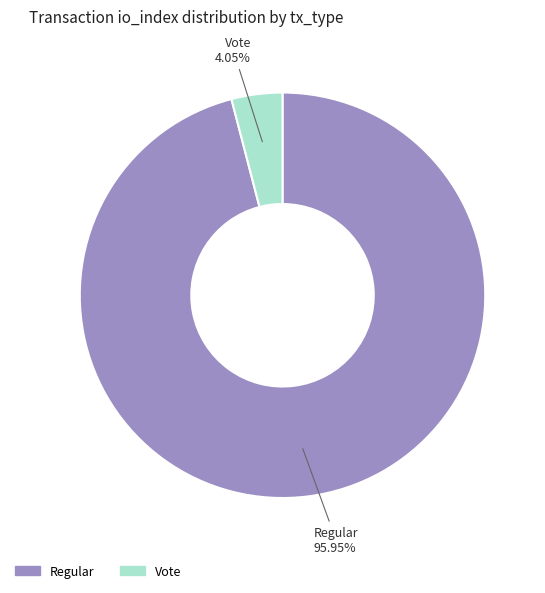

Is there a majority slice in this chart?

Yes